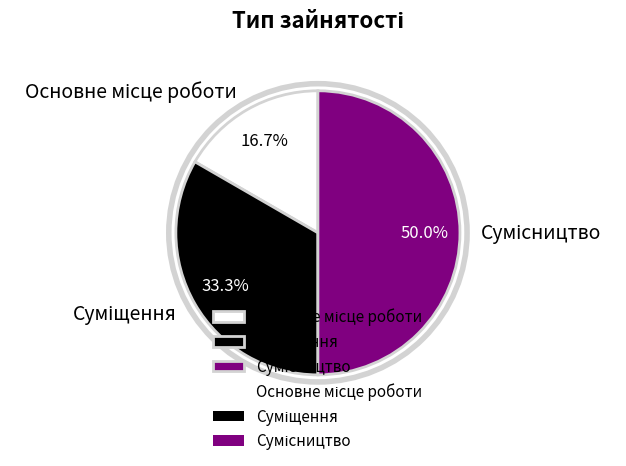

Combined, what portion of the pie is Сумісництво and Основне місце роботи?

66.7%